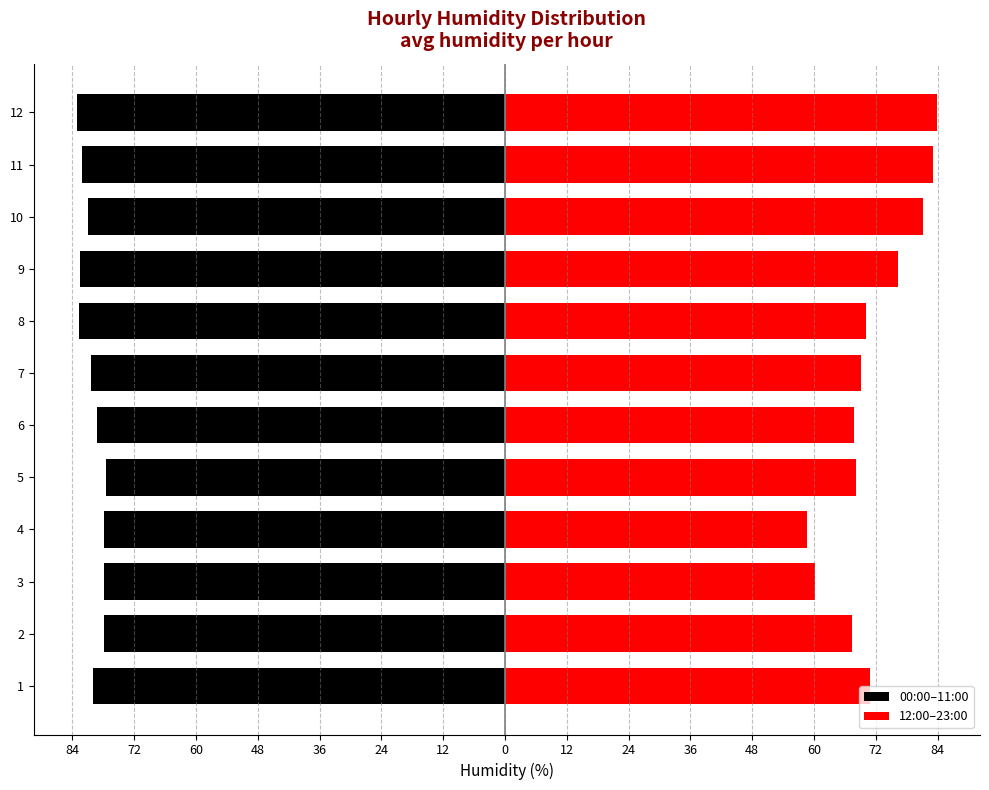

How many groups of bars are there?

12